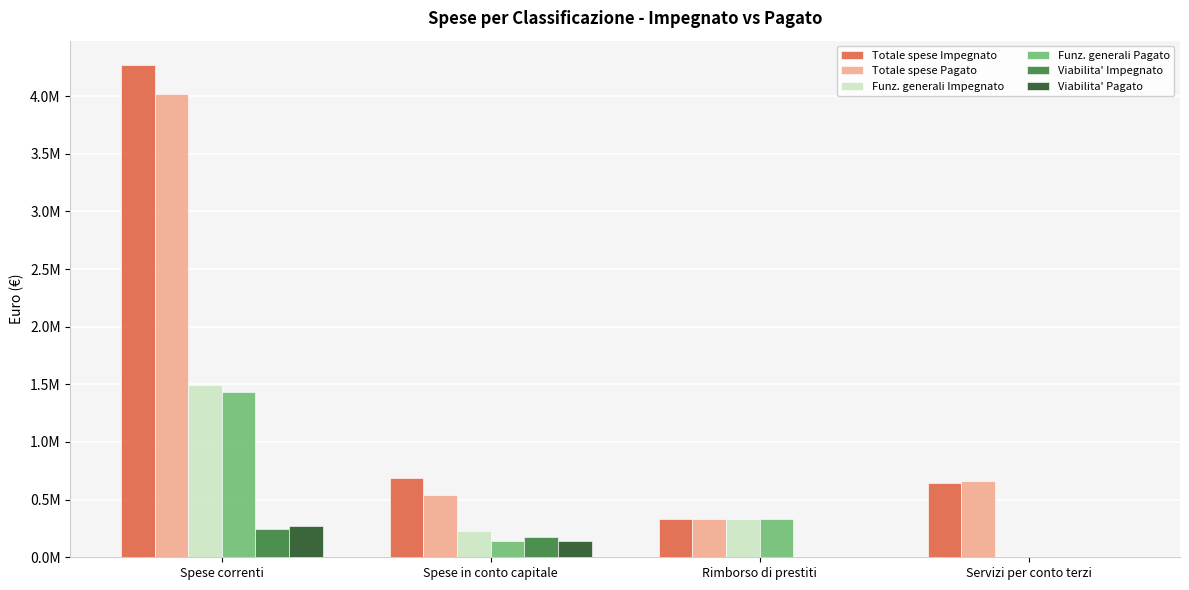

Are the bars horizontal?

No